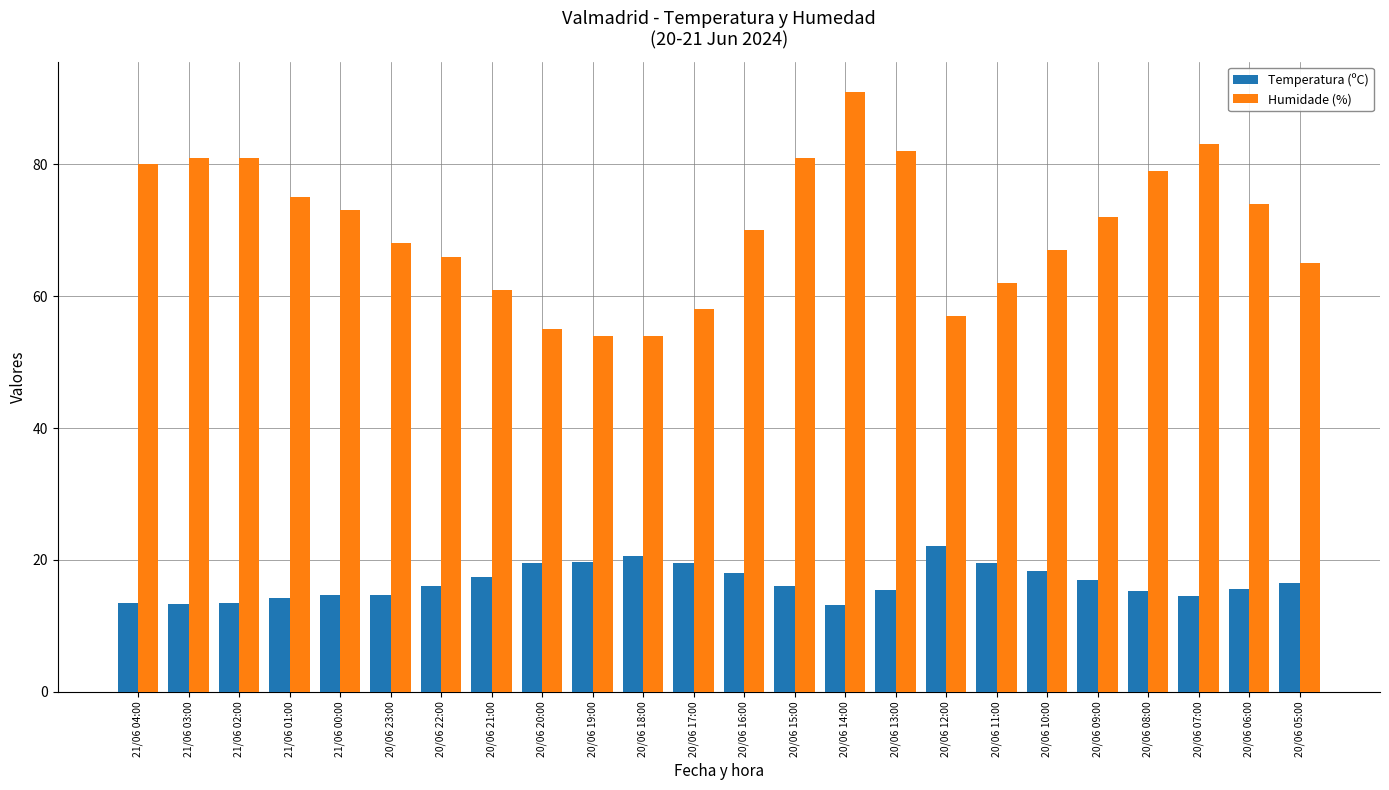

What is the total value across all series at 20/06 19:00?

73.7